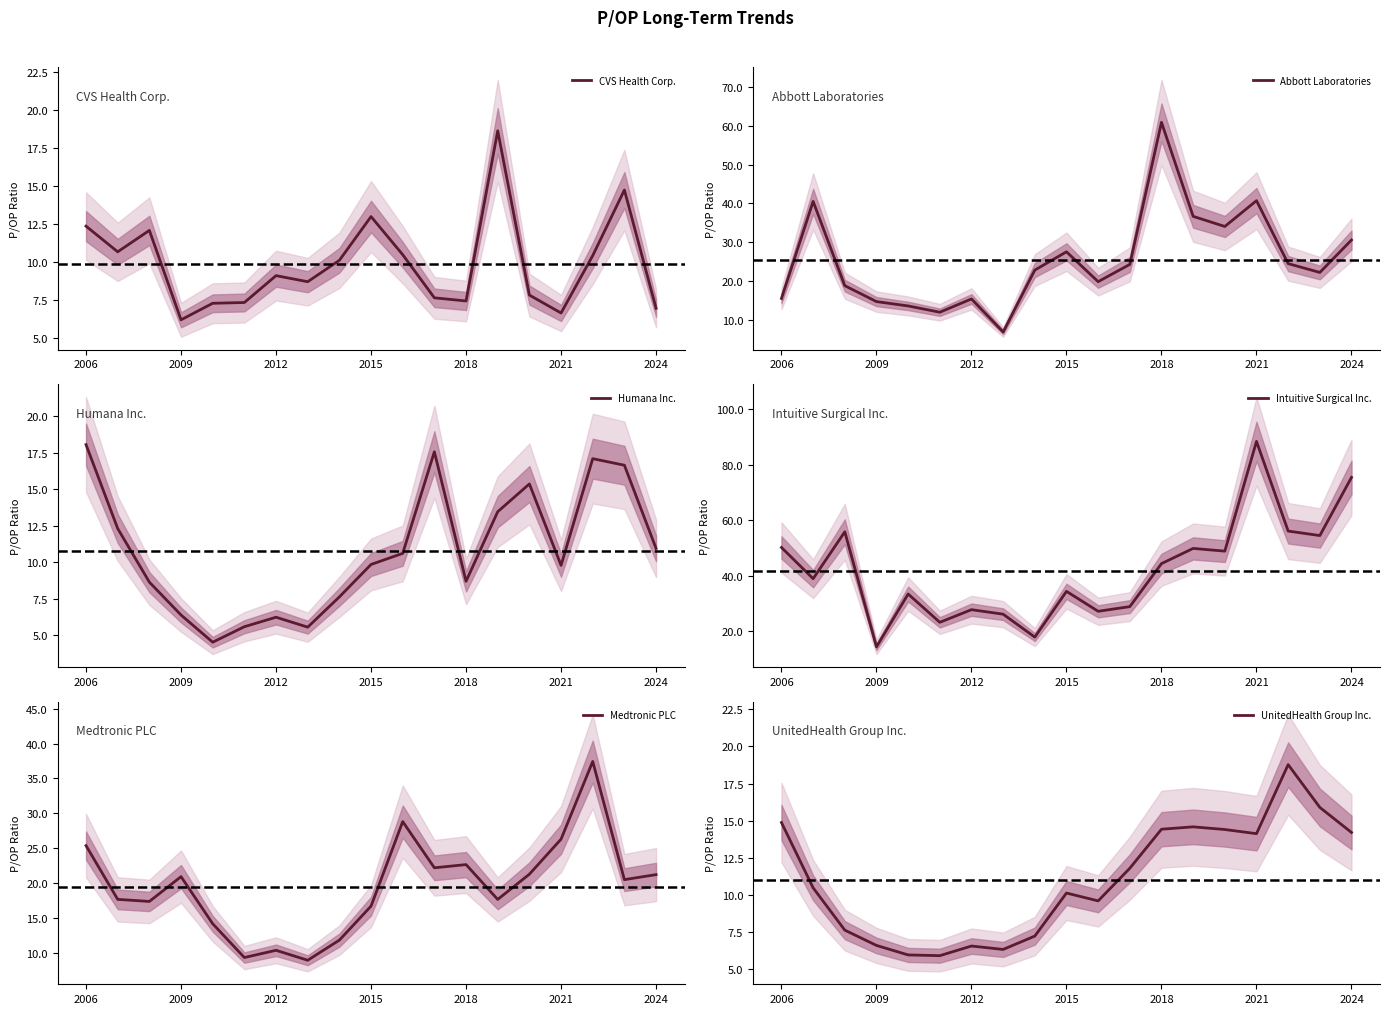

True or false: UnitedHealth Group Inc. and Humana Inc. intersect in this chart.

True